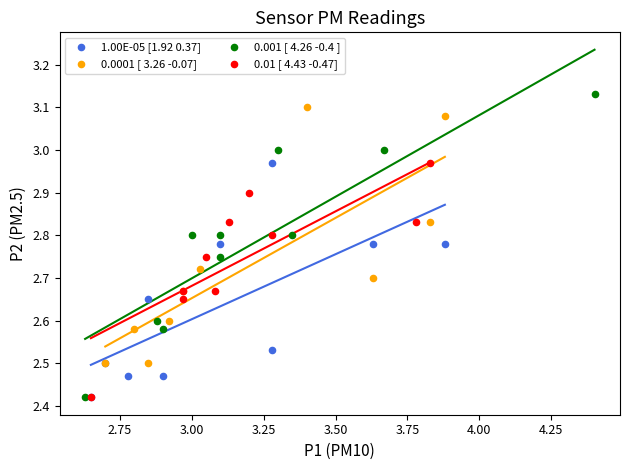

Which series has the widest spread of Y values?

0.001 [ 4.26 -0.4 ]